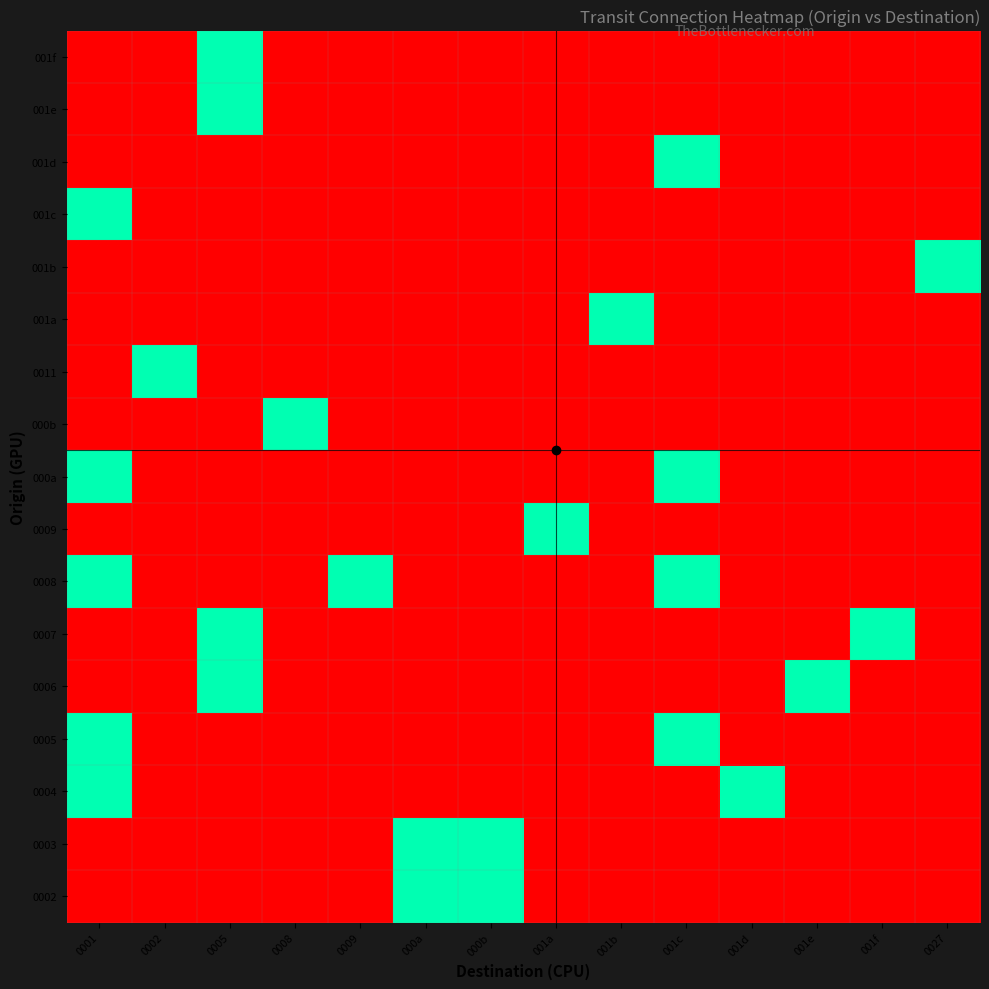

Reading right to left, list all the values displayed in this chart.

0002: 0027=0	001f=0	001e=0	001d=0	001c=0	001b=0	001a=0	000b=1	000a=1	0009=0	0008=0	0005=0	0002=0	0001=0
0003: 0027=0	001f=0	001e=0	001d=0	001c=0	001b=0	001a=0	000b=1	000a=1	0009=0	0008=0	0005=0	0002=0	0001=0
0004: 0027=0	001f=0	001e=0	001d=1	001c=0	001b=0	001a=0	000b=0	000a=0	0009=0	0008=0	0005=0	0002=0	0001=1
0005: 0027=0	001f=0	001e=0	001d=0	001c=1	001b=0	001a=0	000b=0	000a=0	0009=0	0008=0	0005=0	0002=0	0001=1
0006: 0027=0	001f=0	001e=1	001d=0	001c=0	001b=0	001a=0	000b=0	000a=0	0009=0	0008=0	0005=1	0002=0	0001=0
0007: 0027=0	001f=1	001e=0	001d=0	001c=0	001b=0	001a=0	000b=0	000a=0	0009=0	0008=0	0005=1	0002=0	0001=0
0008: 0027=0	001f=0	001e=0	001d=0	001c=1	001b=0	001a=0	000b=0	000a=0	0009=1	0008=0	0005=0	0002=0	0001=1
0009: 0027=0	001f=0	001e=0	001d=0	001c=0	001b=0	001a=1	000b=0	000a=0	0009=0	0008=0	0005=0	0002=0	0001=0
000a: 0027=0	001f=0	001e=0	001d=0	001c=1	001b=0	001a=0	000b=0	000a=0	0009=0	0008=0	0005=0	0002=0	0001=1
000b: 0027=0	001f=0	001e=0	001d=0	001c=0	001b=0	001a=0	000b=0	000a=0	0009=0	0008=1	0005=0	0002=0	0001=0
0011: 0027=0	001f=0	001e=0	001d=0	001c=0	001b=0	001a=0	000b=0	000a=0	0009=0	0008=0	0005=0	0002=1	0001=0
001a: 0027=0	001f=0	001e=0	001d=0	001c=0	001b=1	001a=0	000b=0	000a=0	0009=0	0008=0	0005=0	0002=0	0001=0
001b: 0027=1	001f=0	001e=0	001d=0	001c=0	001b=0	001a=0	000b=0	000a=0	0009=0	0008=0	0005=0	0002=0	0001=0
001c: 0027=0	001f=0	001e=0	001d=0	001c=0	001b=0	001a=0	000b=0	000a=0	0009=0	0008=0	0005=0	0002=0	0001=1
001d: 0027=0	001f=0	001e=0	001d=0	001c=1	001b=0	001a=0	000b=0	000a=0	0009=0	0008=0	0005=0	0002=0	0001=0
001e: 0027=0	001f=0	001e=0	001d=0	001c=0	001b=0	001a=0	000b=0	000a=0	0009=0	0008=0	0005=1	0002=0	0001=0
001f: 0027=0	001f=0	001e=0	001d=0	001c=0	001b=0	001a=0	000b=0	000a=0	0009=0	0008=0	0005=1	0002=0	0001=0